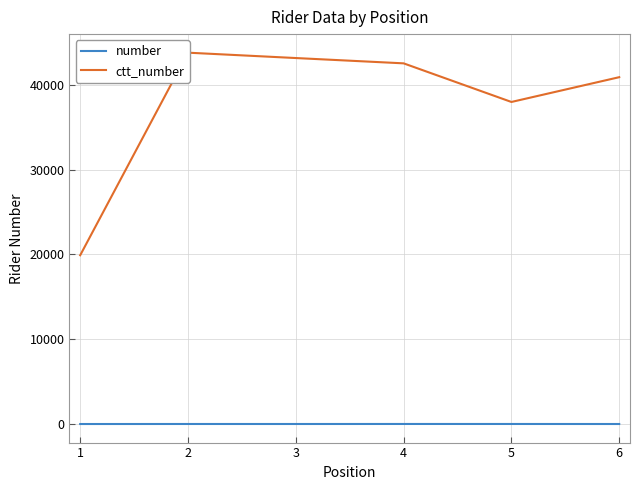

Does the chart have visible grid lines?

Yes